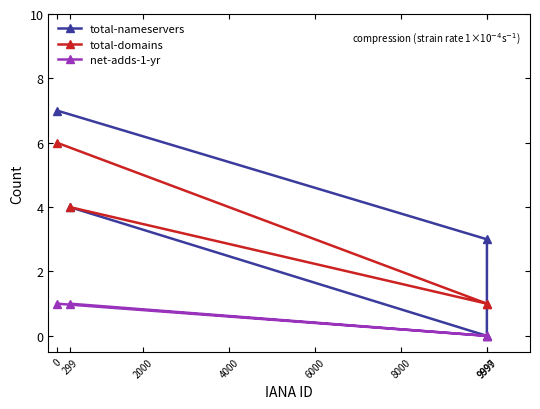

Reading left to right, what are all the values shown in this chart?

total-nameservers: 0=7	299=4	9997=0	9999=3
total-domains: 0=6	299=4	9997=1	9999=1
net-adds-1-yr: 0=1	299=1	9997=0	9999=0